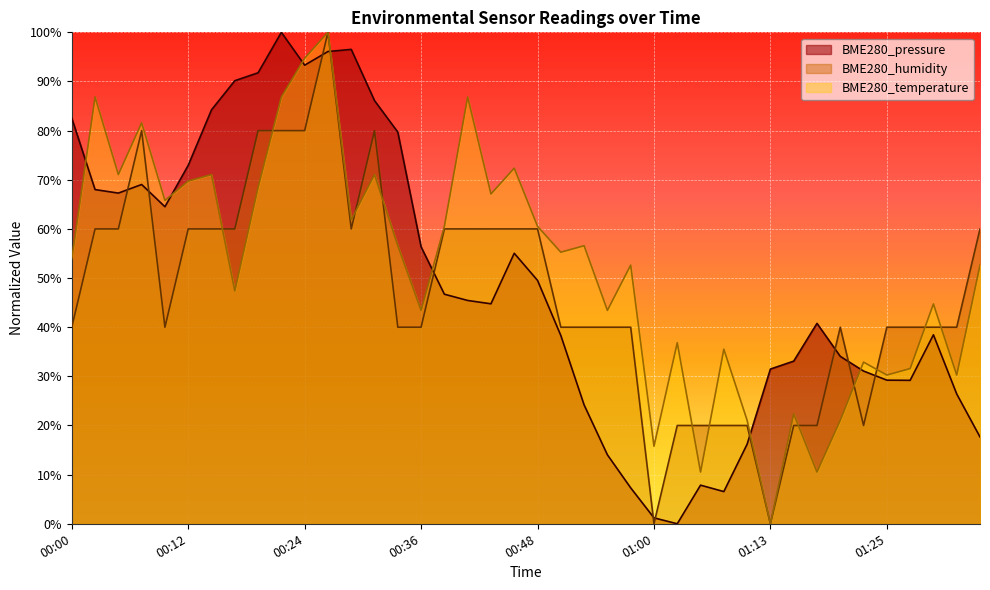

What position from the right is 00:14?

34